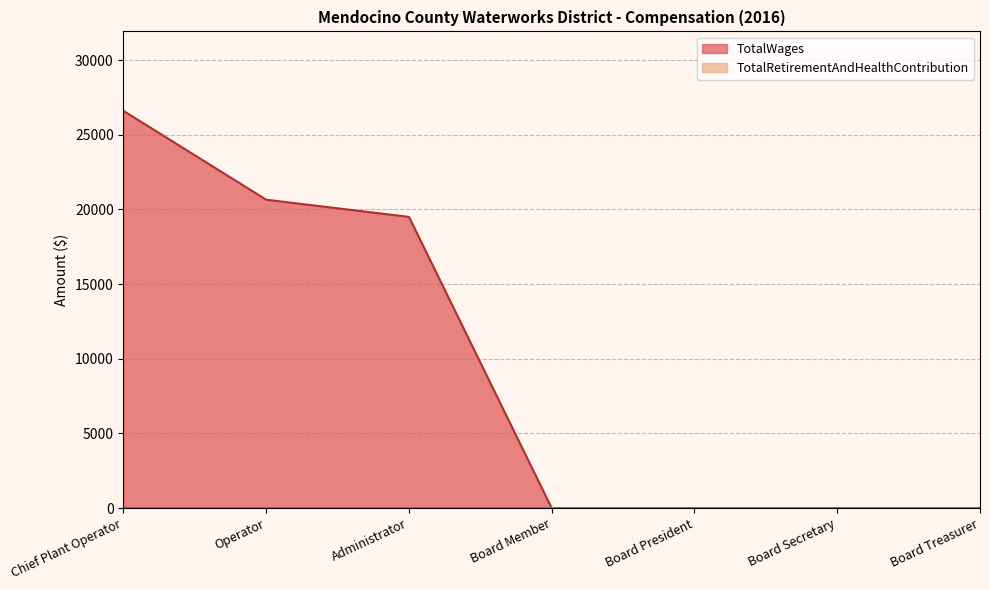

At which category does the chart reach its peak across all series?

Chief Plant Operator